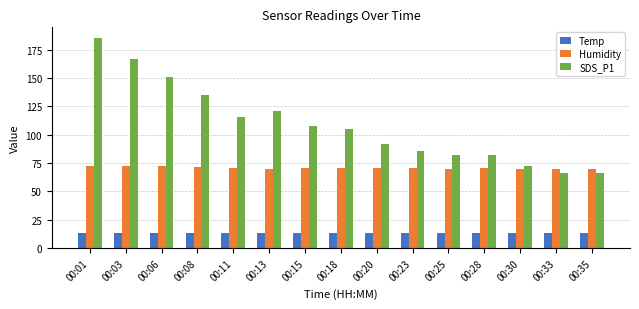

The Humidity series shows 125.8 at 00:08. True or false?

False